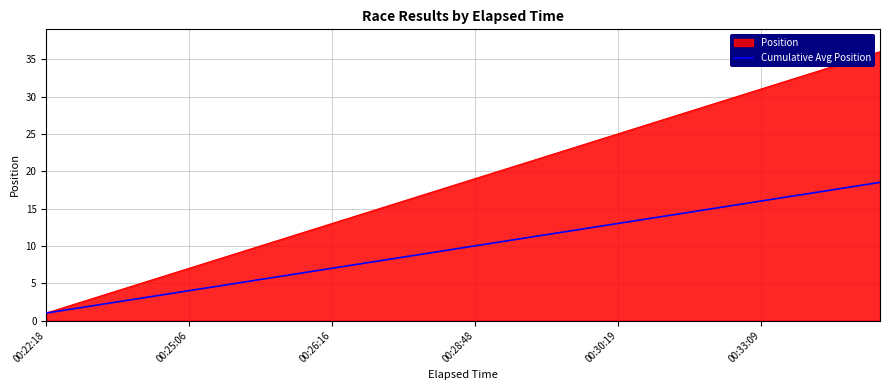

Which series has the widest spread of values?

Position